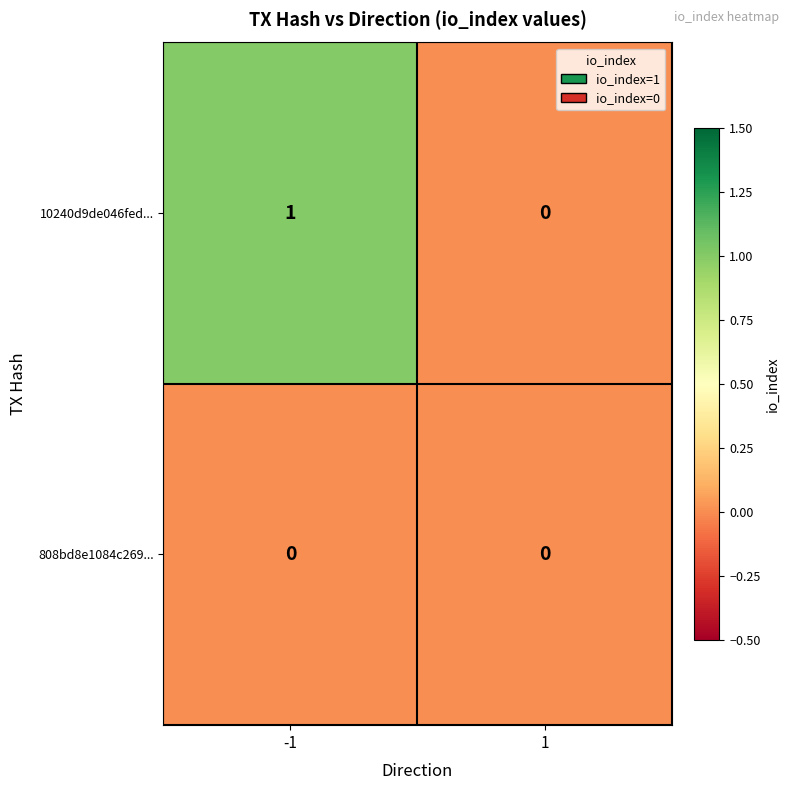

At -1, list the series in order from smallest to largest.

808bd8e1084c269..., 10240d9de046fed...